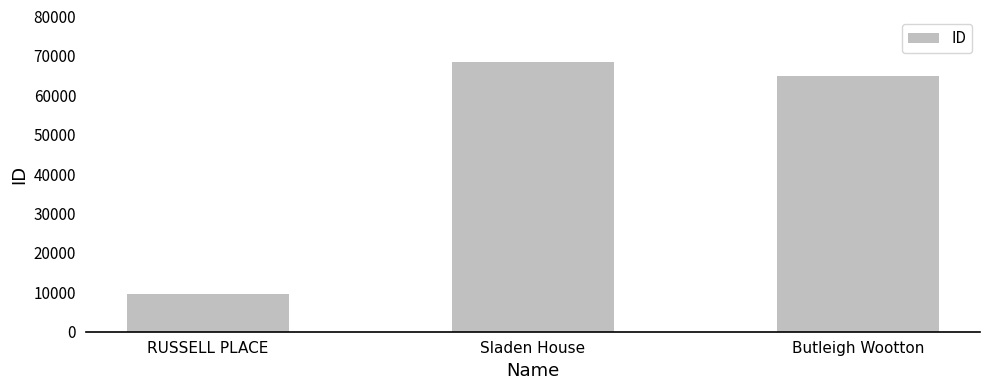

How many bars are there in total?

3